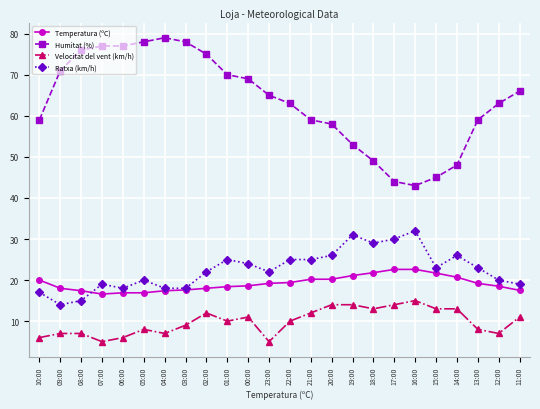

Which series has the largest total across all categories?

Humitat (%)